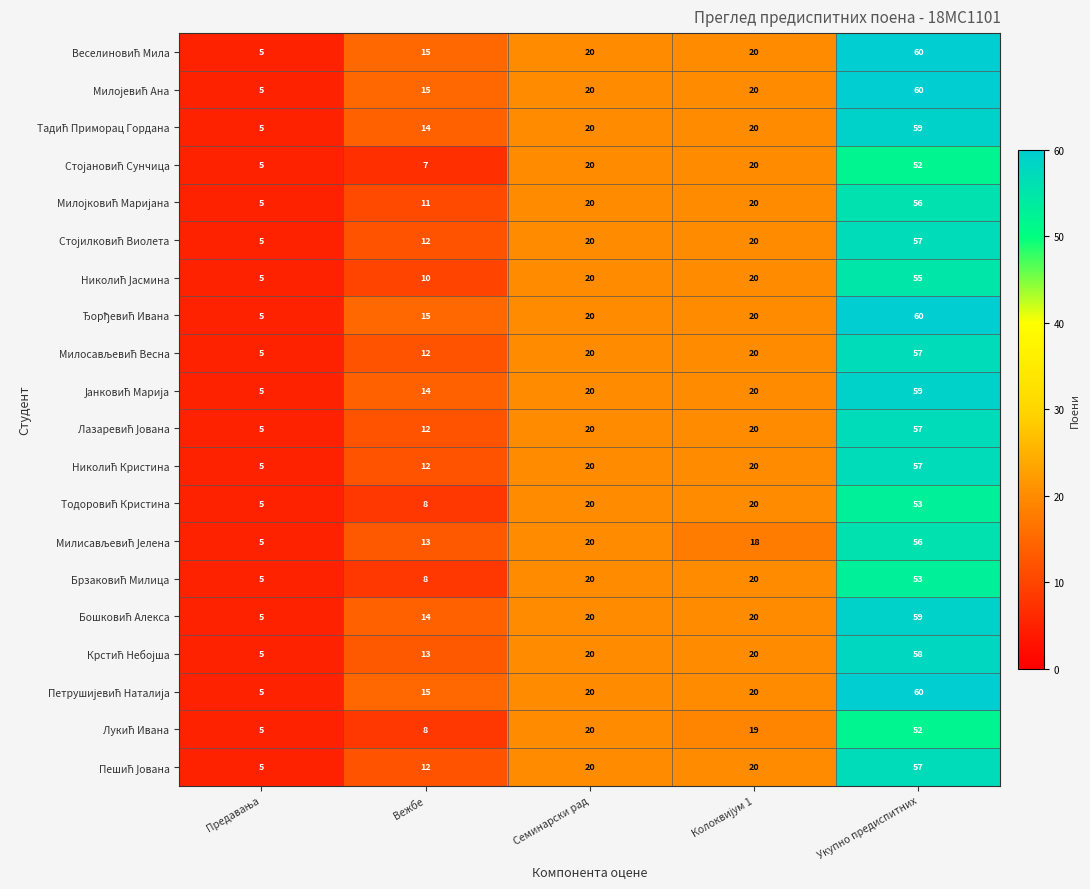

At which category is the sum across all series the highest?

Укупно предиспитних